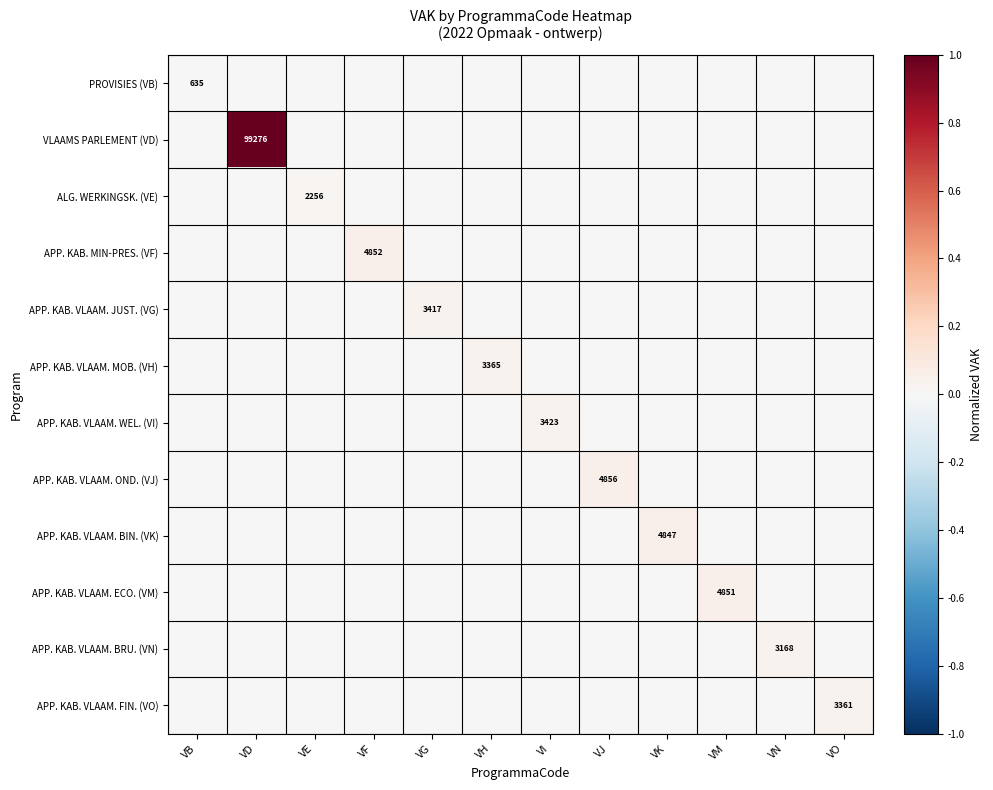

Is it true that ALG. WERKINGSK. (VE) equals 0.0 at VN?

True